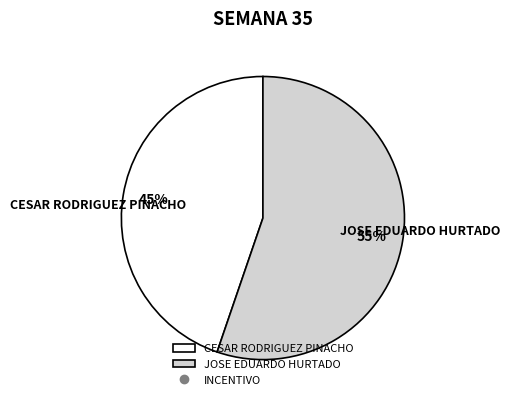

To the nearest percent, what is the average slice percentage?

50%